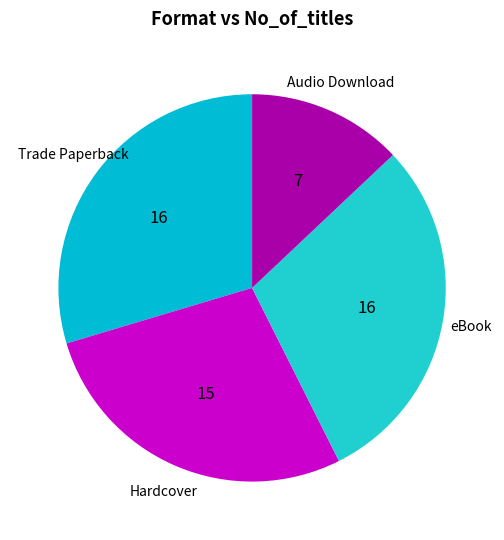

How many segments does this pie chart have?

4